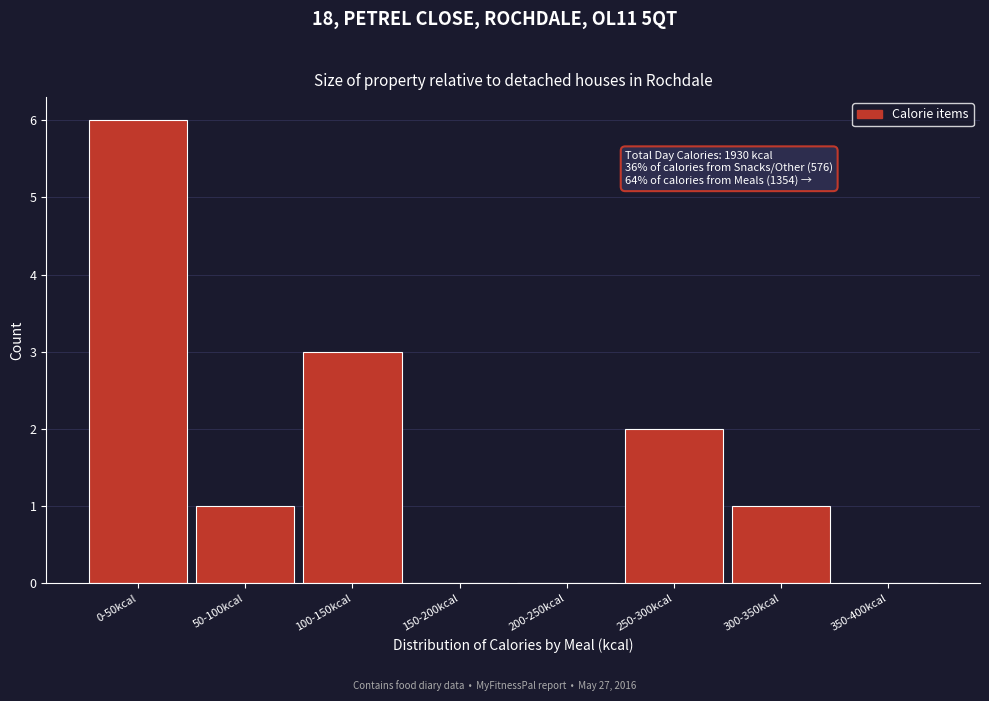

Reading right to left, list all the values displayed in this chart.

350-400kcal=0	300-350kcal=1	250-300kcal=2	200-250kcal=0	150-200kcal=0	100-150kcal=3	50-100kcal=1	0-50kcal=6